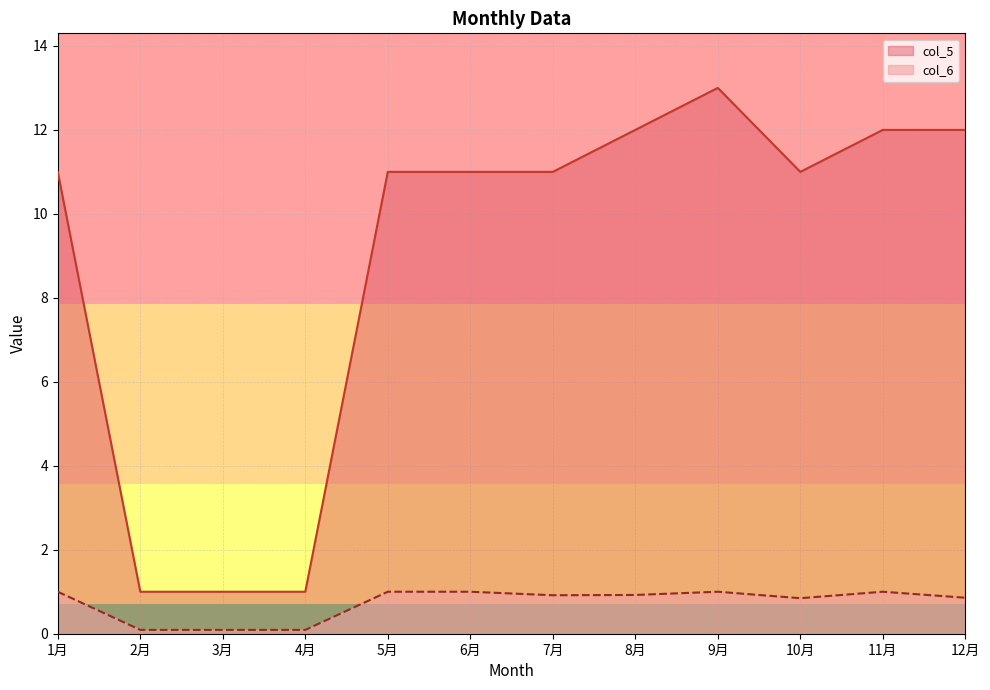

Rank the series by their maximum value, from highest to lowest.

col_5, col_6